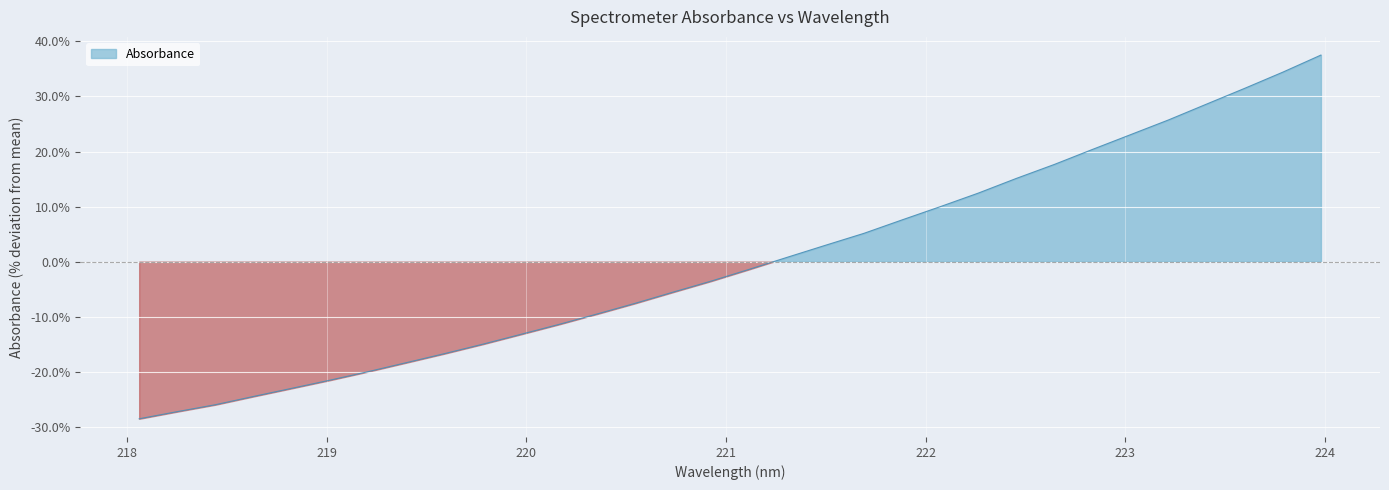

Is it true that the value at 223.408 is 28.6?

True